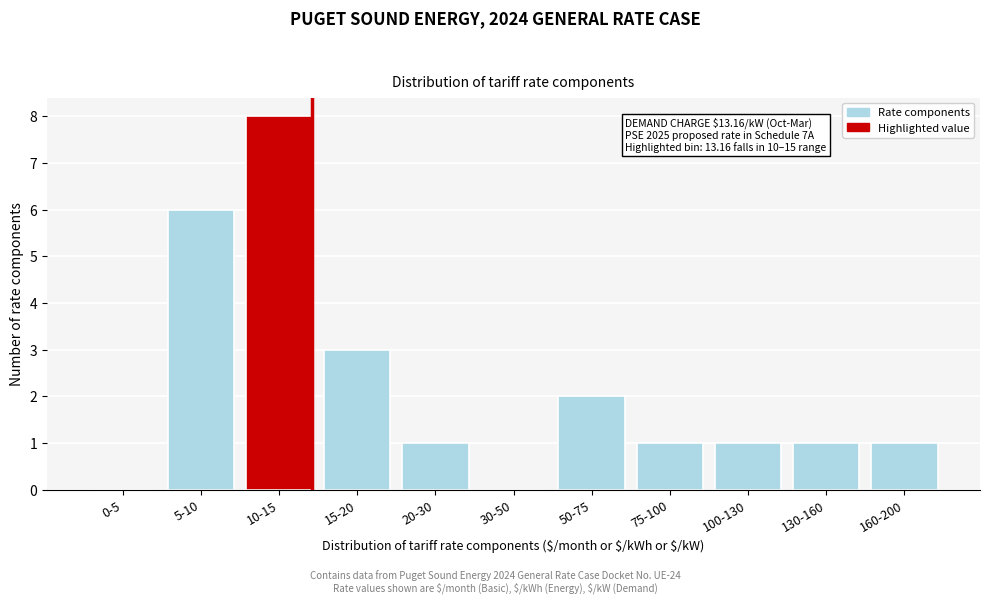

Reading right to left, extract all data points from this chart.

160-200=1	130-160=1	100-130=1	75-100=1	50-75=2	30-50=0	20-30=1	15-20=3	10-15=8	5-10=6	0-5=0